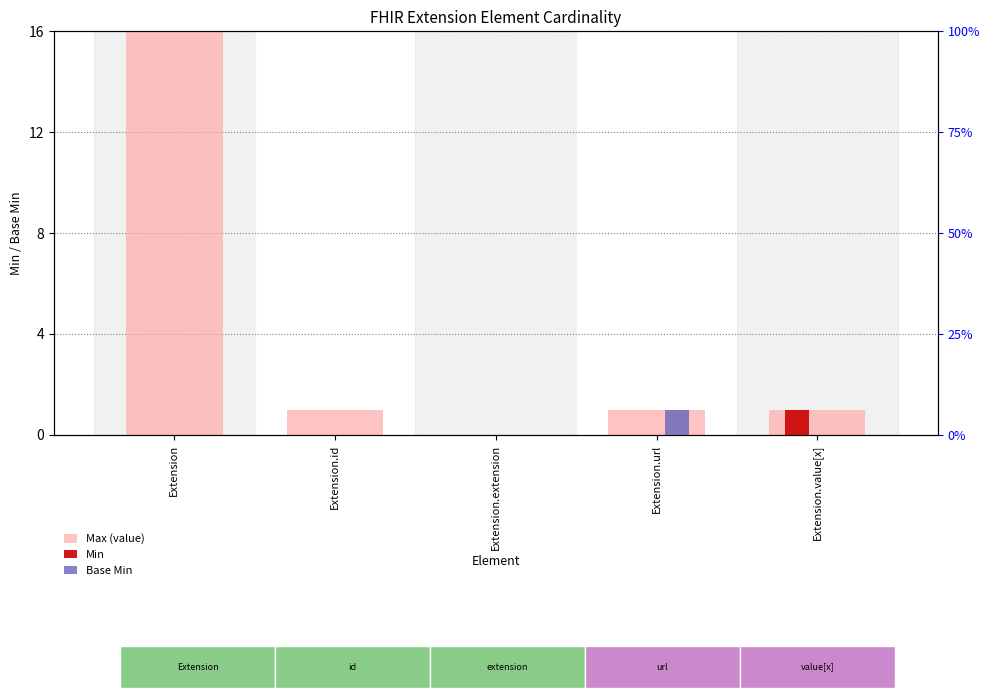

Which category has the highest value in the Min series?

Extension.value[x]